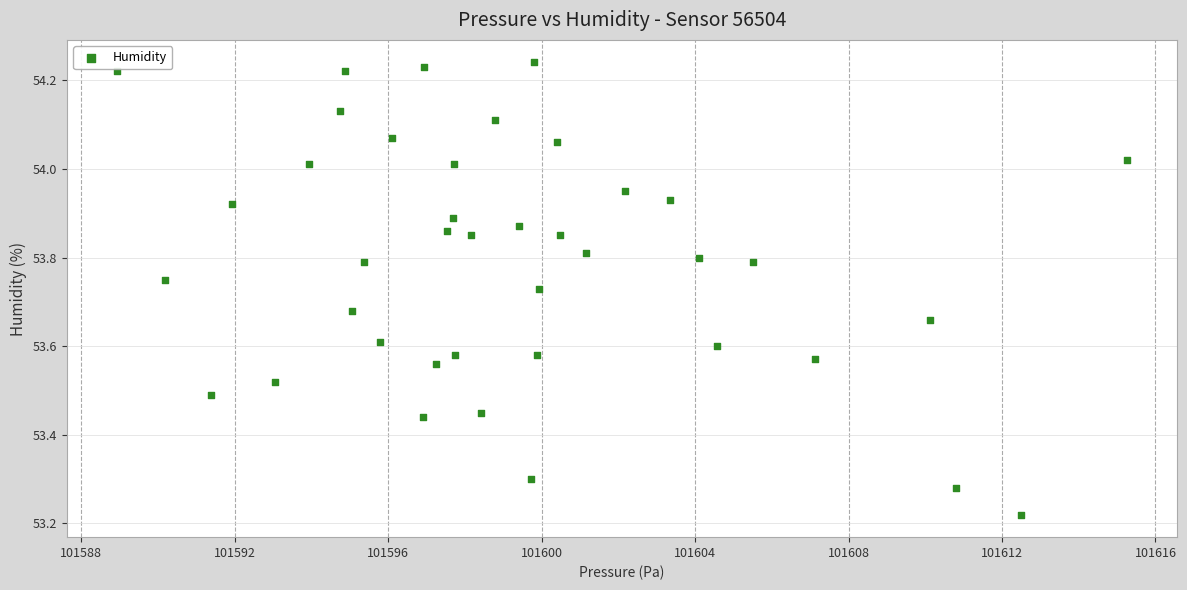

What is the range of X values (max minus min)?

26.3